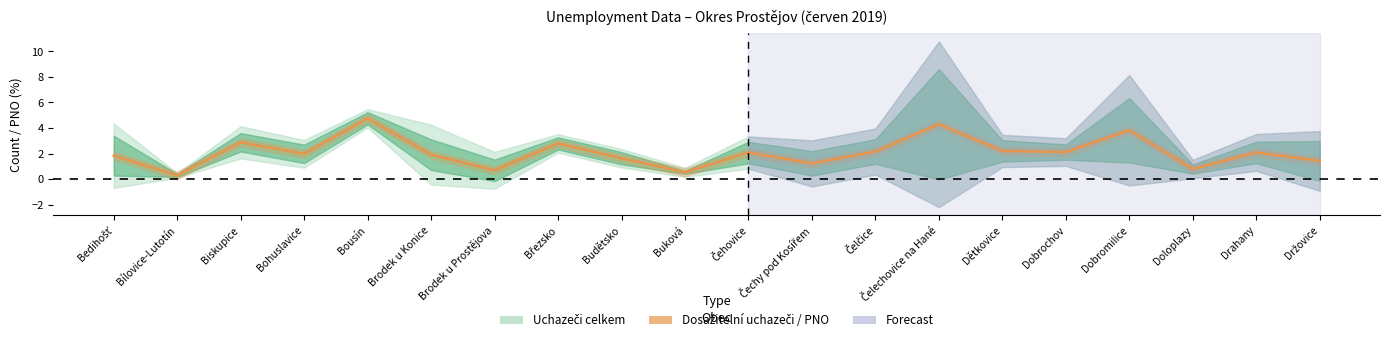

True or false: the data has more than 2 interior local peaks.

True